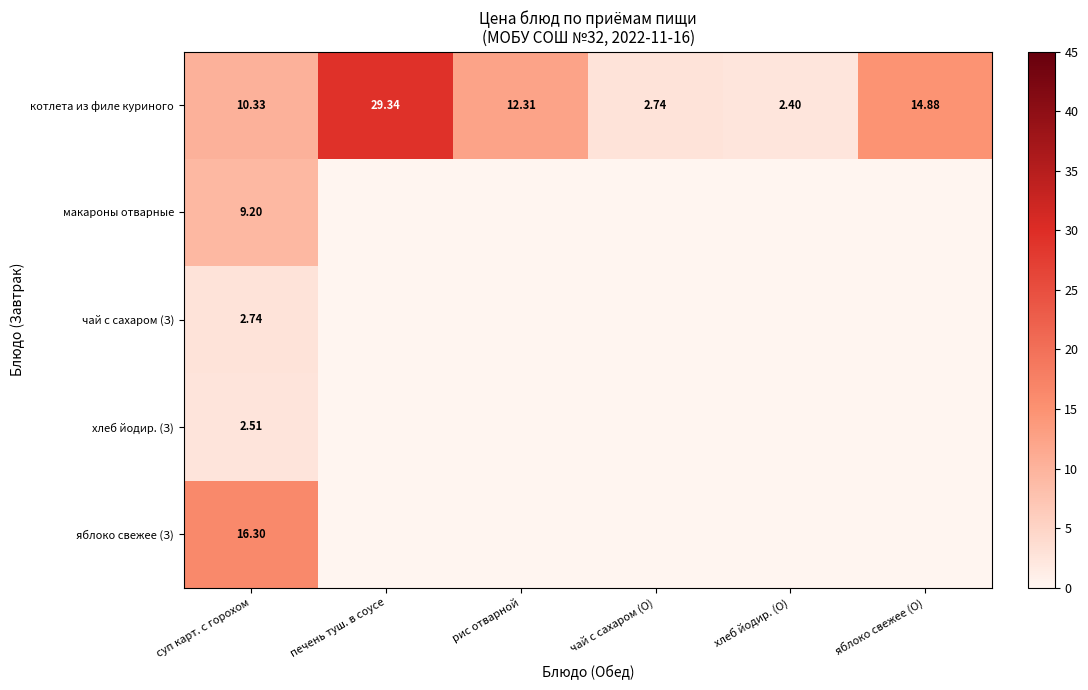

What is the total value across all series at чай с сахаром (О)?

2.7